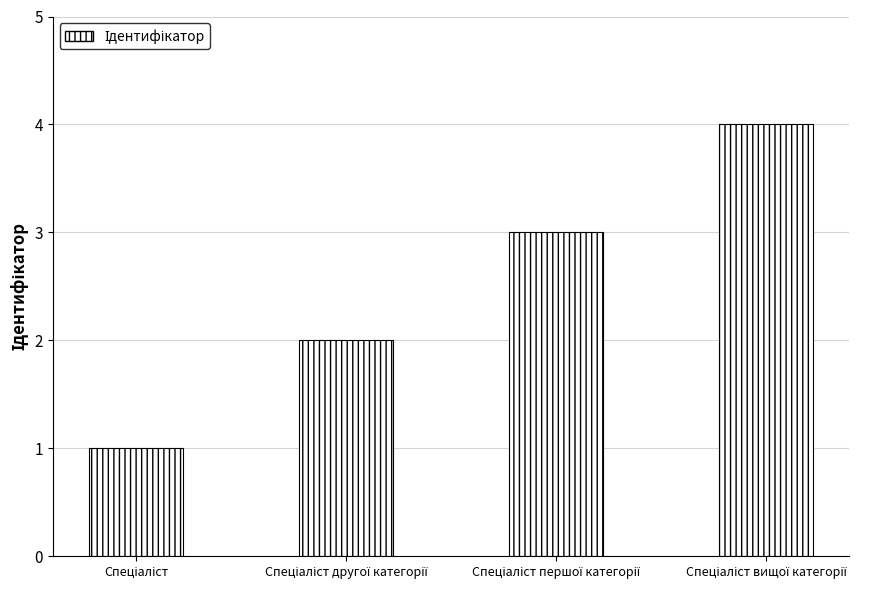

What is the maximum value shown in the chart?

4